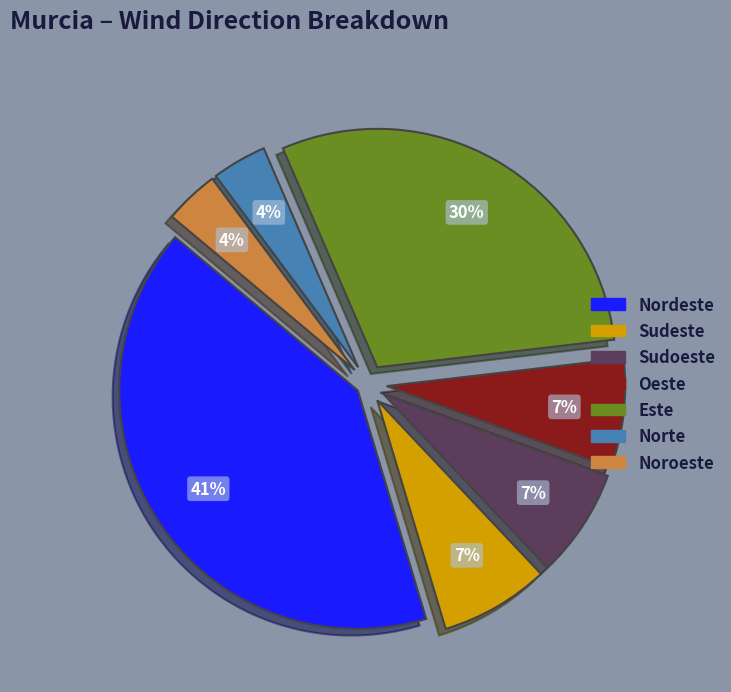

Count the number of slices in the pie.

7